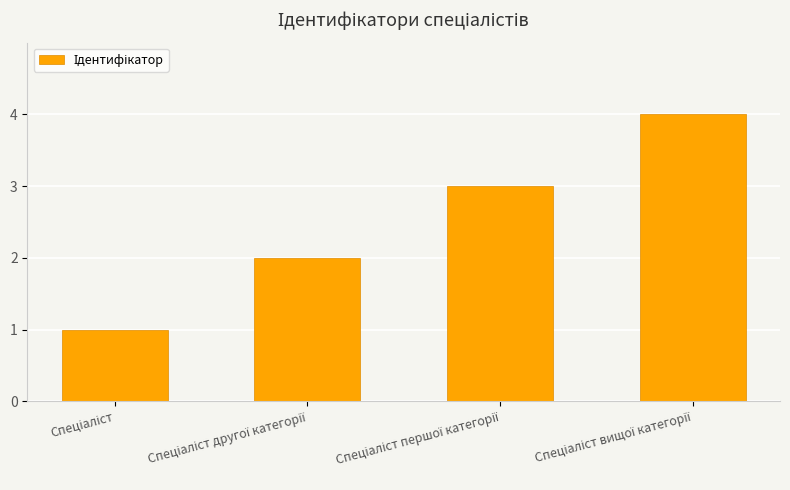

What is the maximum value shown in the chart?

4